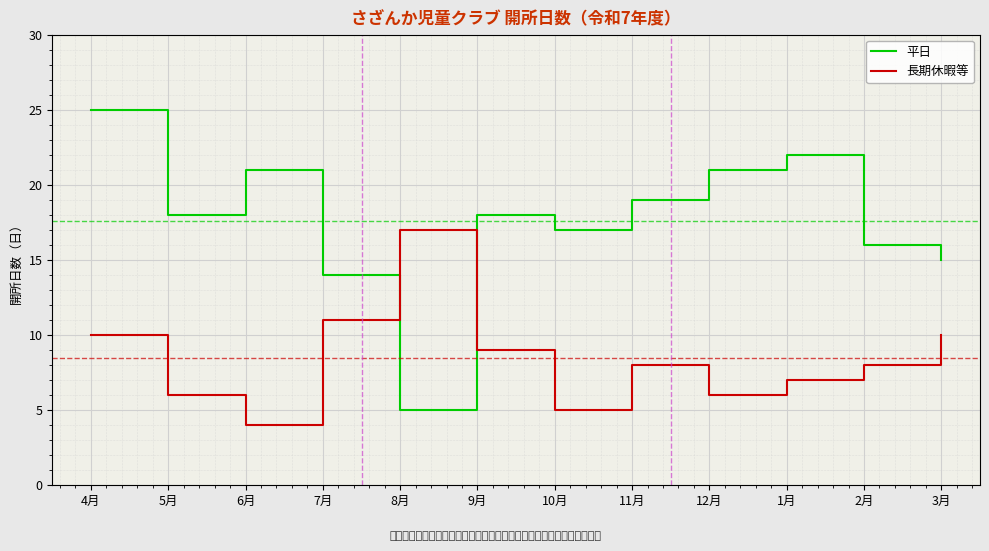

Where is the first local maximum for 平日?

6月